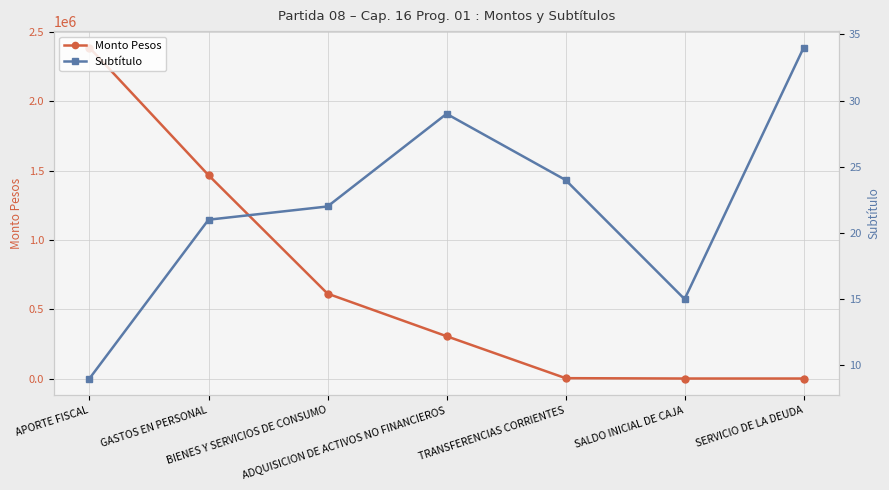

Does the chart have visible grid lines?

Yes